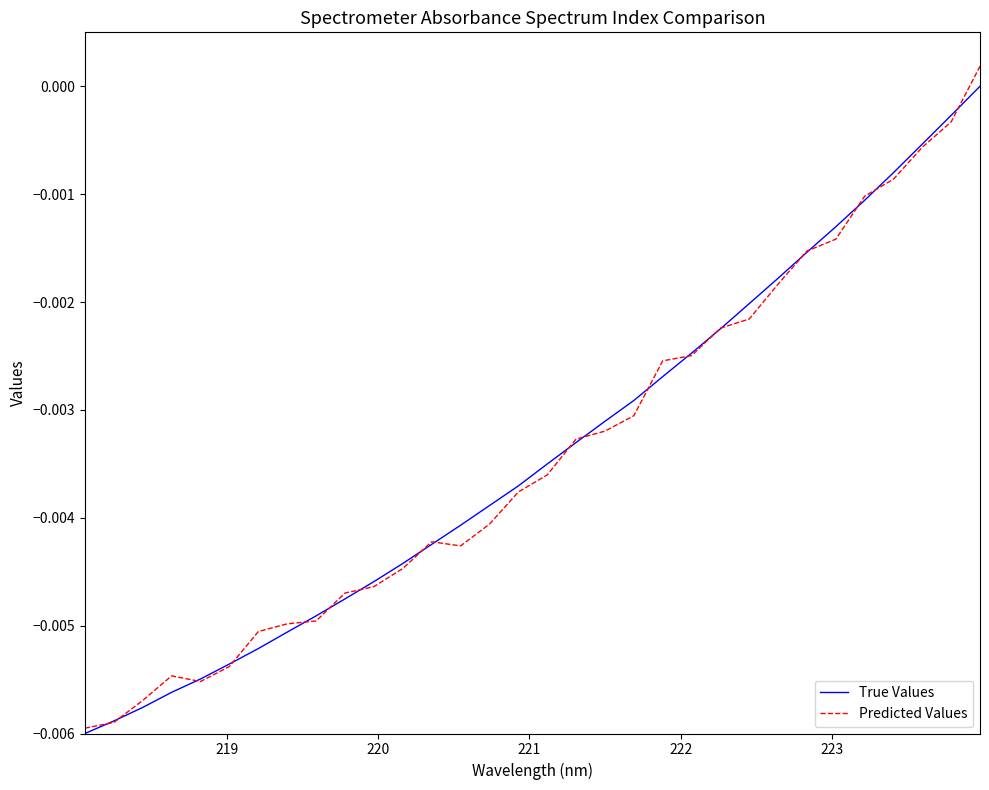

How many values in Predicted Values are below zero?

31